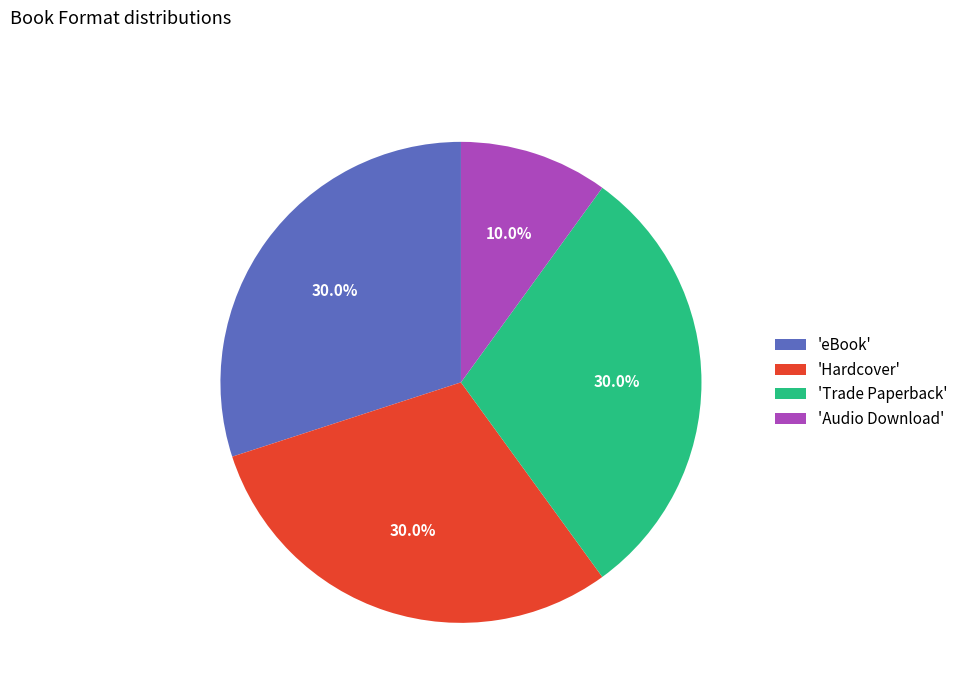

Which category has the smallest portion of the pie?

'Audio Download'